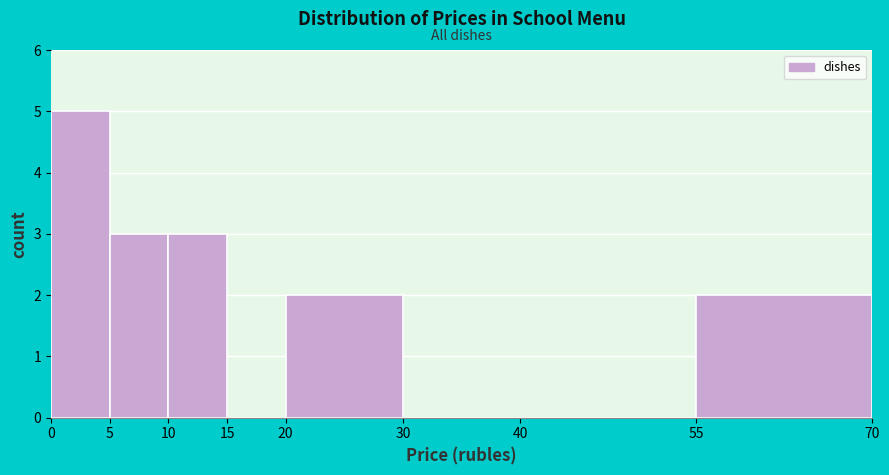

Which range on the x-axis has the tallest bar?

0 to 5